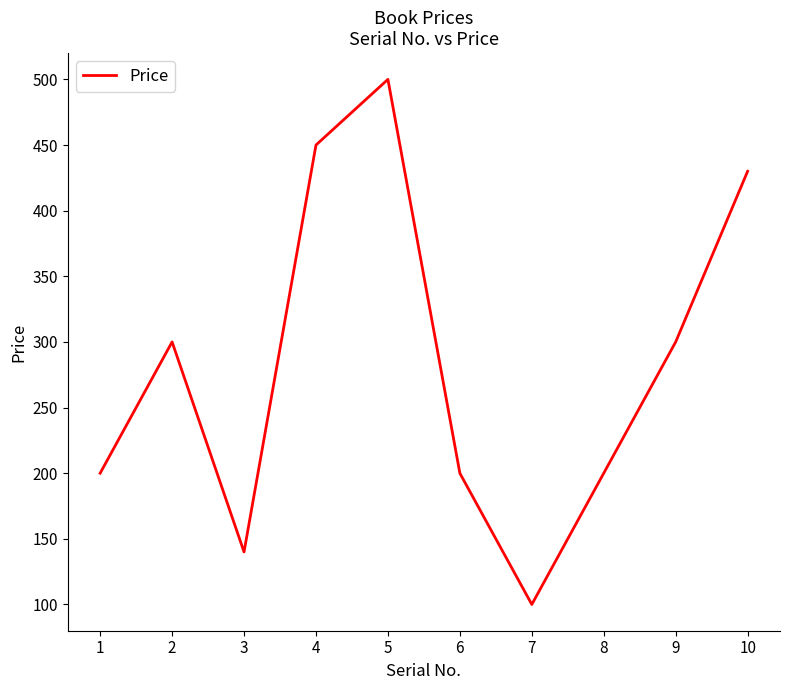

What is the difference between the maximum and minimum values?

400